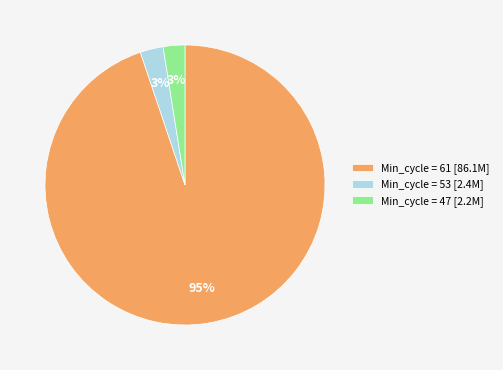

What percentage is the Min_cycle = 53 [2.4M] slice, to the nearest percent?

3%